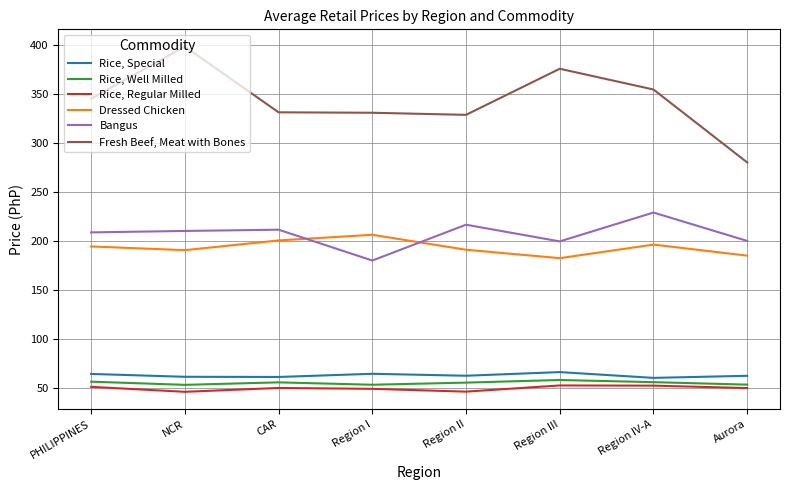

What is the difference between the maximum and minimum values in the Rice, Regular Milled series?

6.5